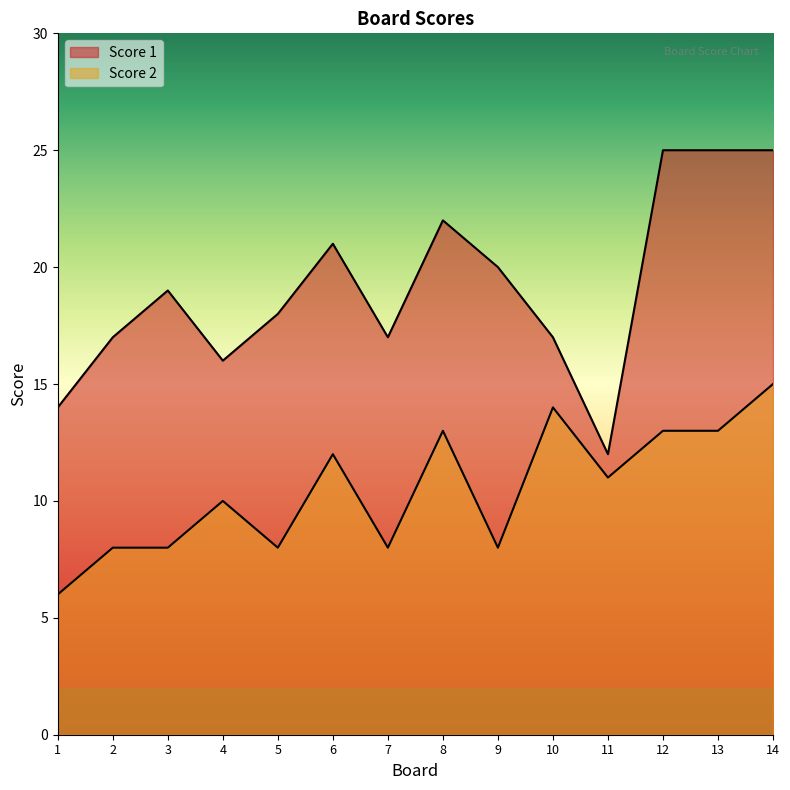

Is the value of Score 1 at 13 greater than the value of Score 2 at 2?

Yes